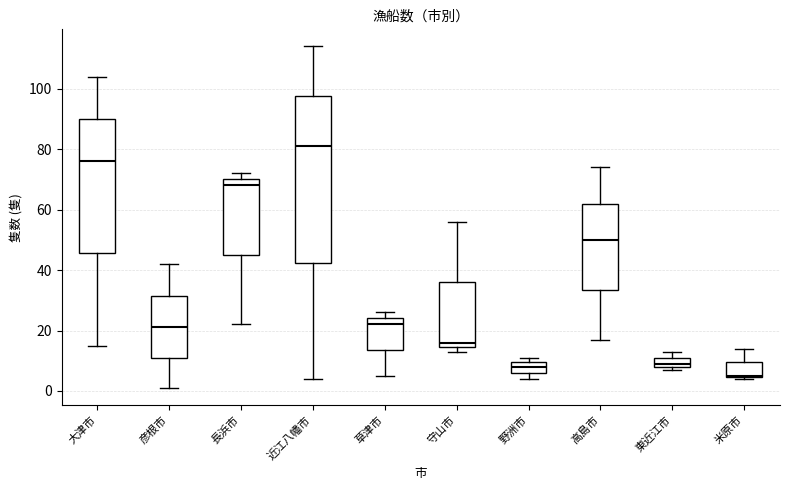

Reading left to right, transcribe this box plot: for each box, give where its median line is, the range the box spans, and where its two whiskers end, as read against the y-axis. The values are not printed on the chart, so give them approximately, as read against the axis.

大津市: median 76, box 46 to 90, whiskers 16 to 104
彦根市: median 22, box 12 to 32, whiskers 2 to 42
長浜市: median 68, box 46 to 70, whiskers 22 to 72
近江八幡市: median 82, box 42 to 98, whiskers 4 to 114
草津市: median 22, box 14 to 24, whiskers 6 to 26
守山市: median 16, box 14 to 36, whiskers 14 (just below the box's lower edge) to 56
野洲市: median 8, box 6 to 10, whiskers 4 to 12
高島市: median 50, box 34 to 62, whiskers 18 to 74
東近江市: median 10, box 8 to 12, whiskers 8 (just below the box's lower edge) to 14
米原市: median 6, box 4 to 10, whiskers 4 to 14